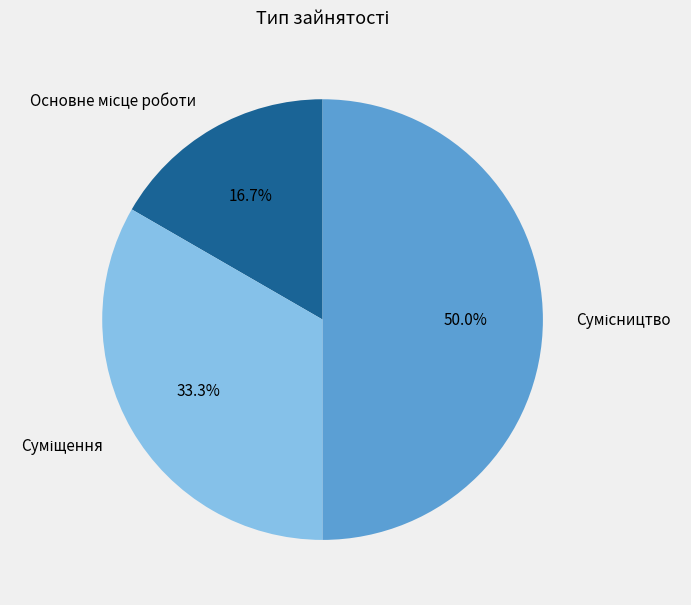

Count the number of slices in the pie.

3